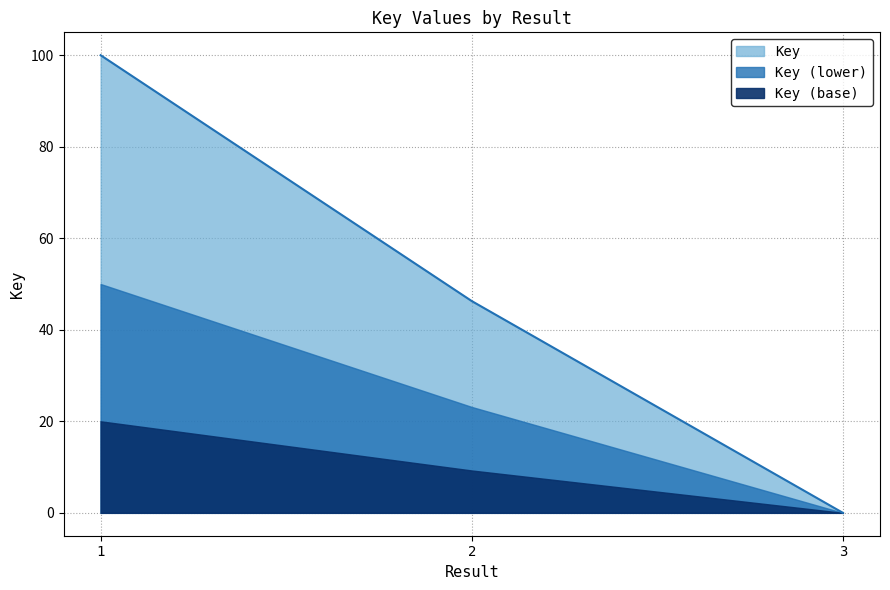

Reading left to right, transcribe all the data shown in this chart.

1=100.0	2=46.3	3=0.0